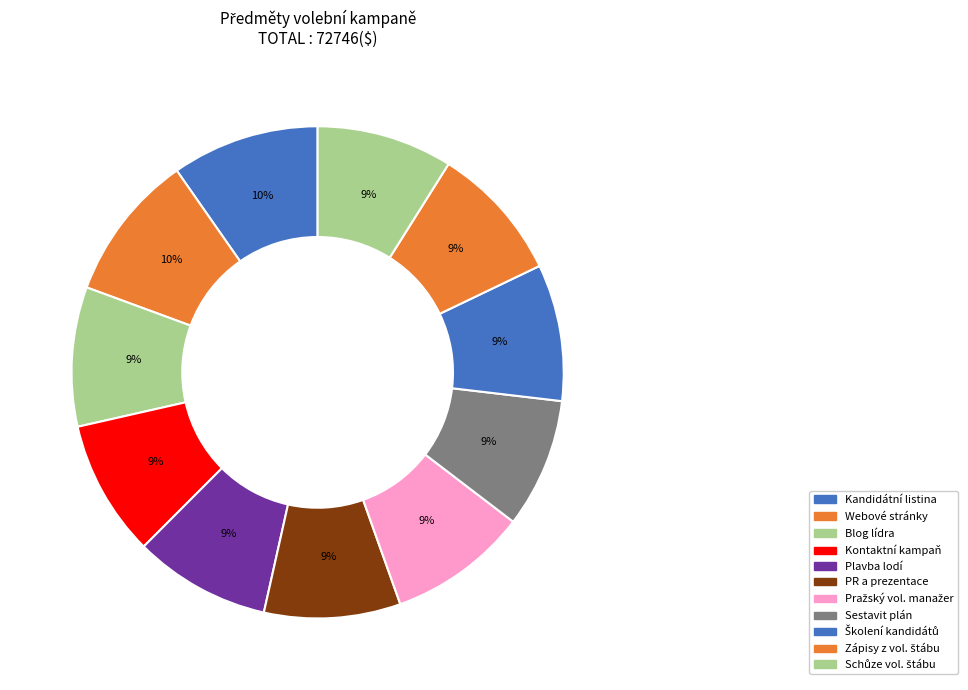

Rank the categories by value from lowest to highest.

Sestavit plán volební kampaně, Schůze volebního štábu, Zápisy z volebního štábu, Kontaktní kampaň, PR a prezentace pražské kampaně, Plavba lodí, Školení kandidátů, Blog lídra pražské kandidátky, Pražský volební manažer, Webové stránky, Kandidátní listina